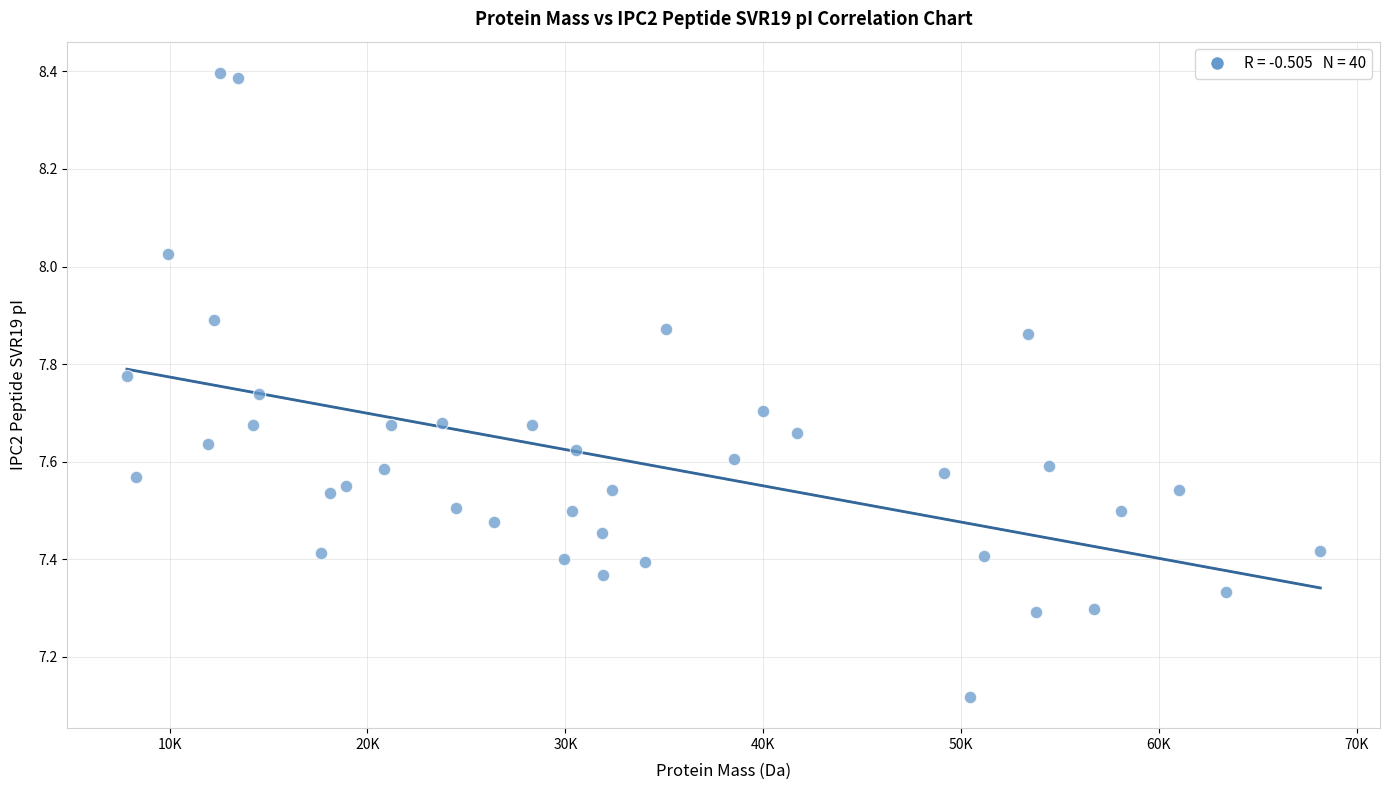

What is the range of Y values (max minus min)?

1.3